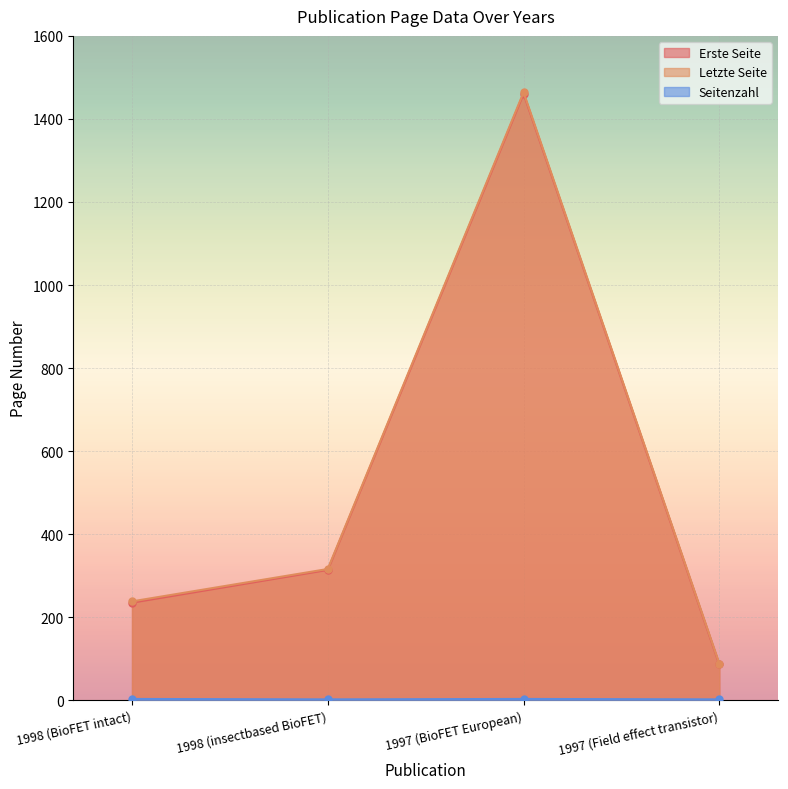

Reading left to right, what are all the values shown in this chart?

Erste Seite: 235	314	1461	86
Letzte Seite: 238	316	1464	88
Seitenzahl: 3	2	3	2